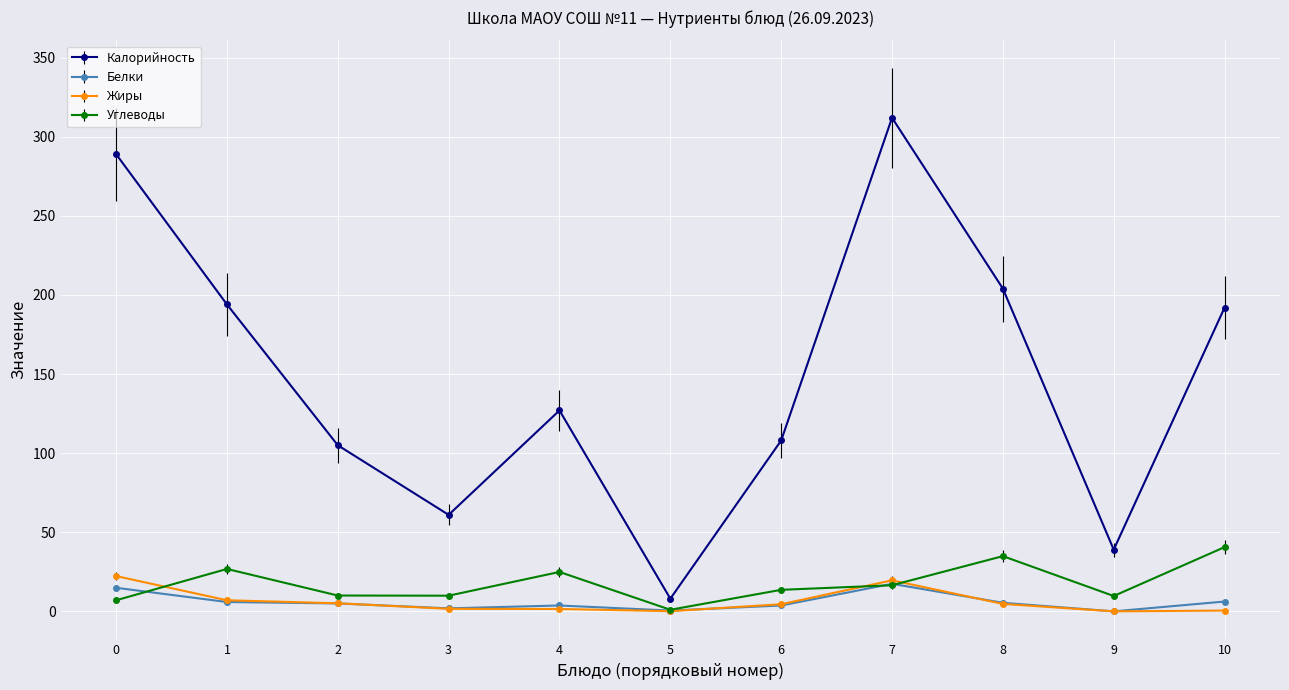

The value of Углеводы at 2 is 10.0. True or false?

True